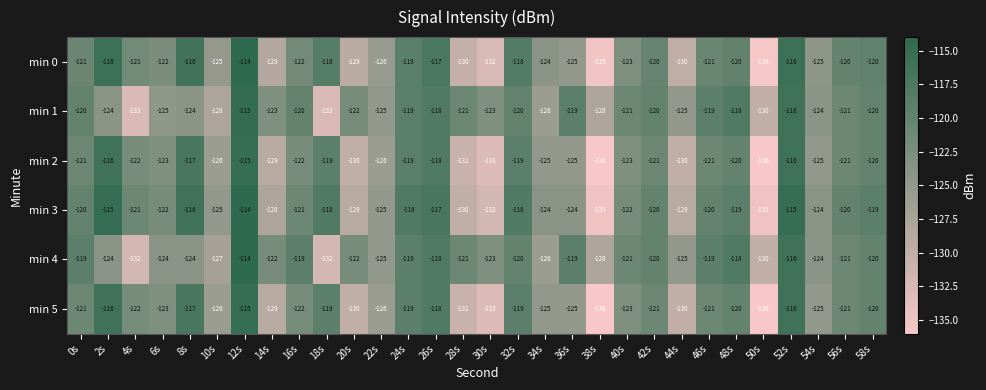

Count the number of data series in this chart.

6